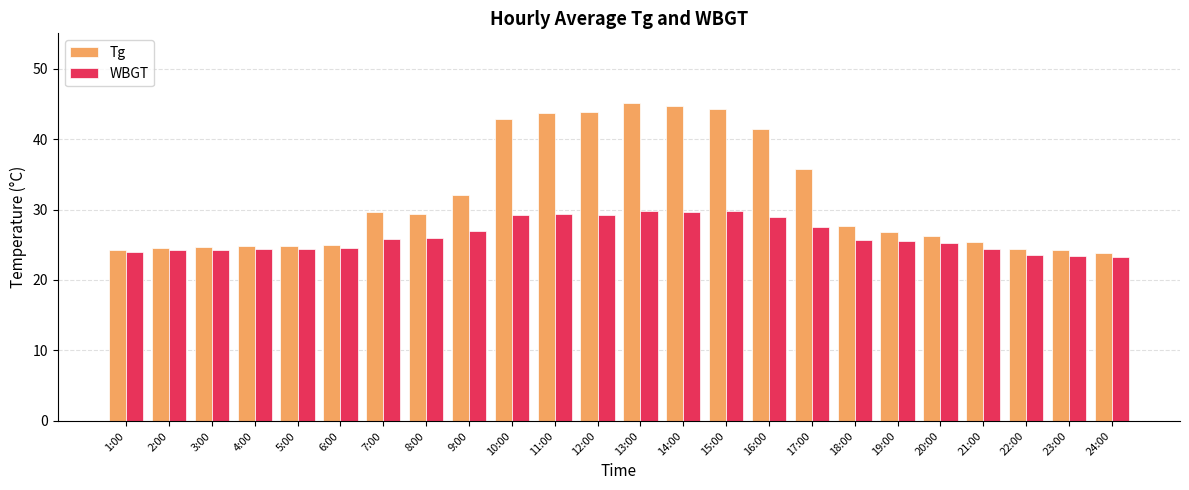

What is the maximum value shown in the chart?

45.1